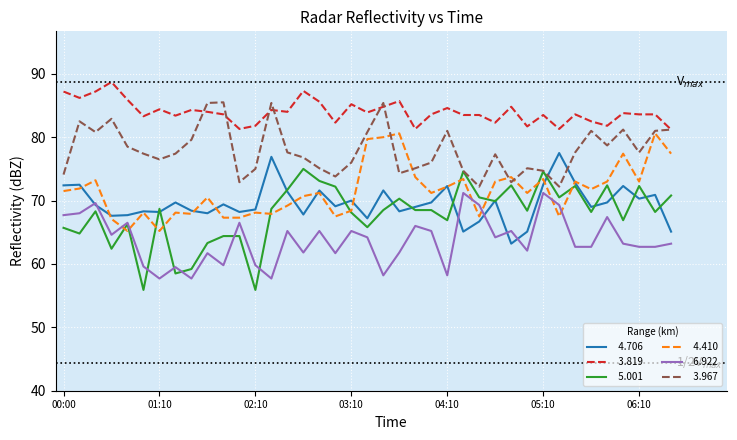

What is the minimum value shown in the chart?

55.9